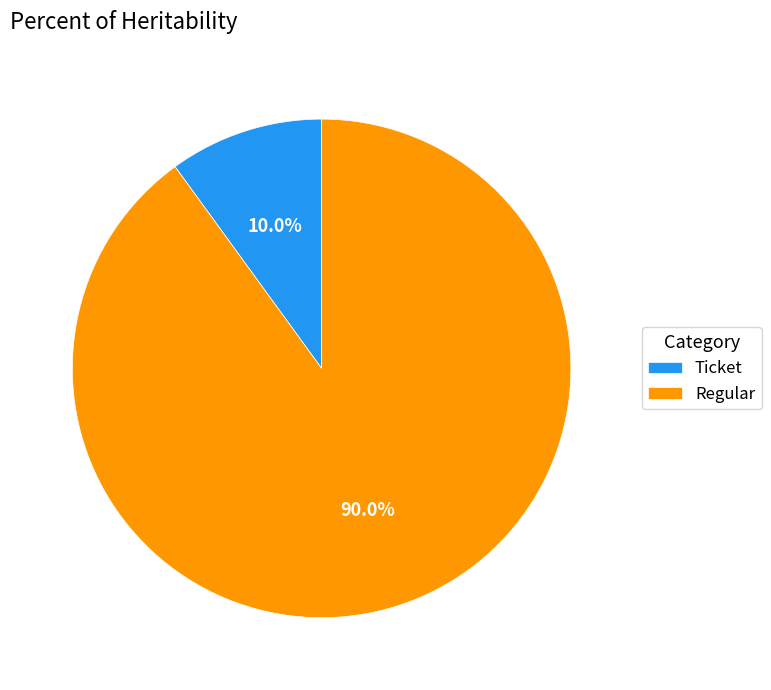

Between Ticket and Regular, which is larger?

Regular